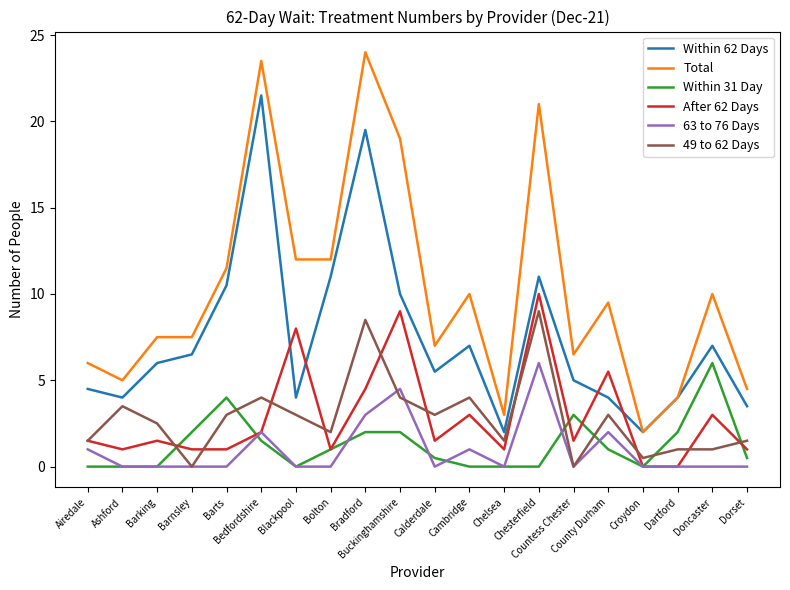

True or false: Within 31 Day has more than 2 interior local peaks.

True